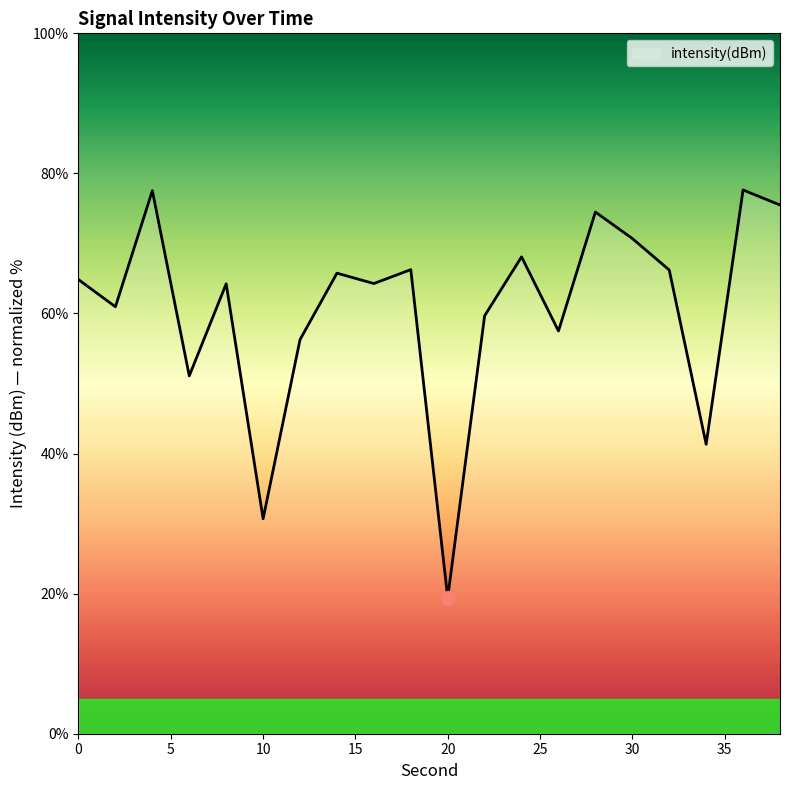

What is the greatest value displayed?

77.6